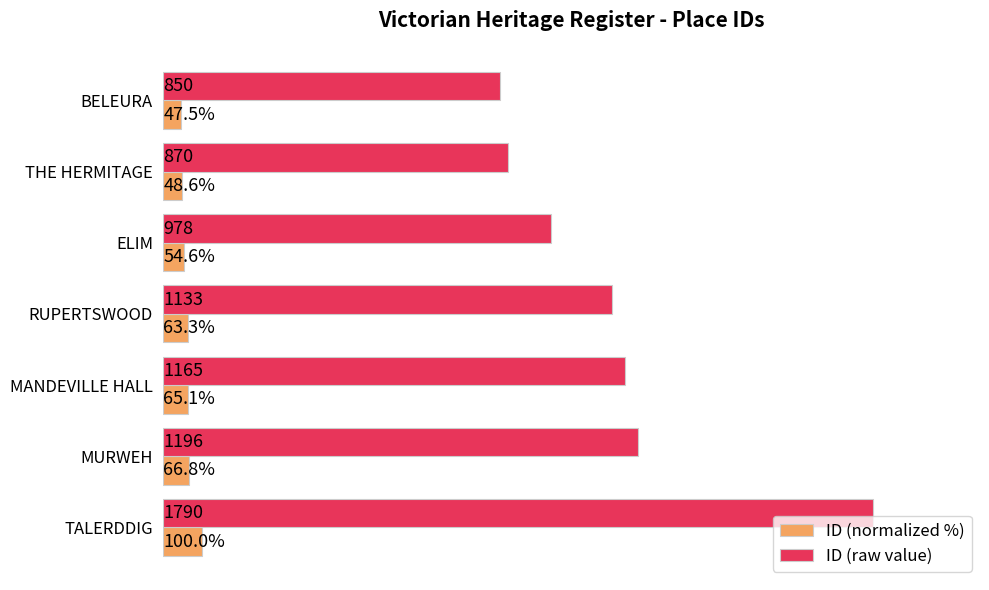

Which series has the widest spread of values?

ID (raw value)